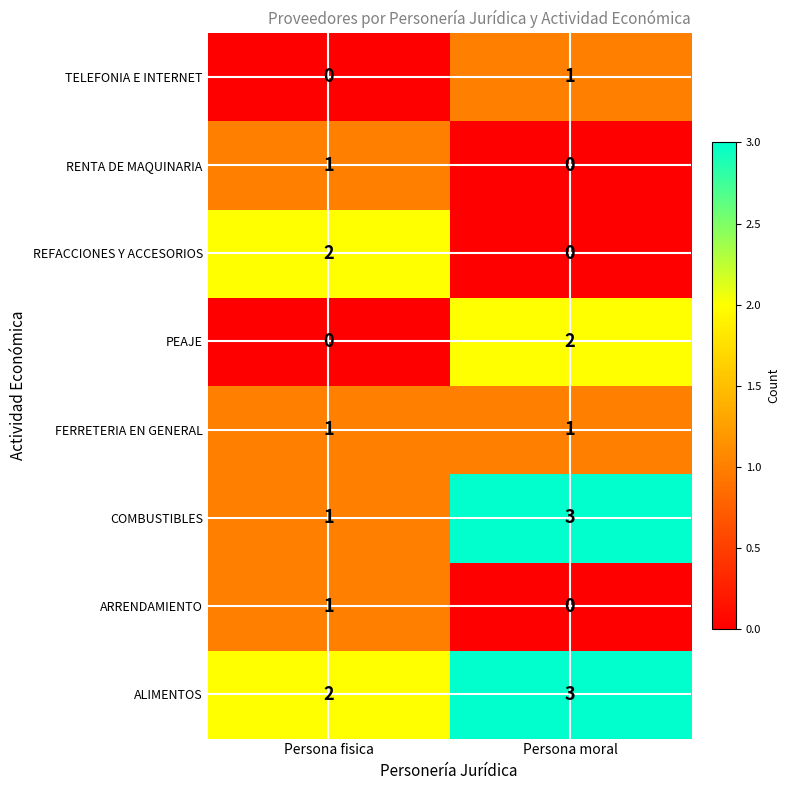

At how many categories does at least one series exceed 0?

2